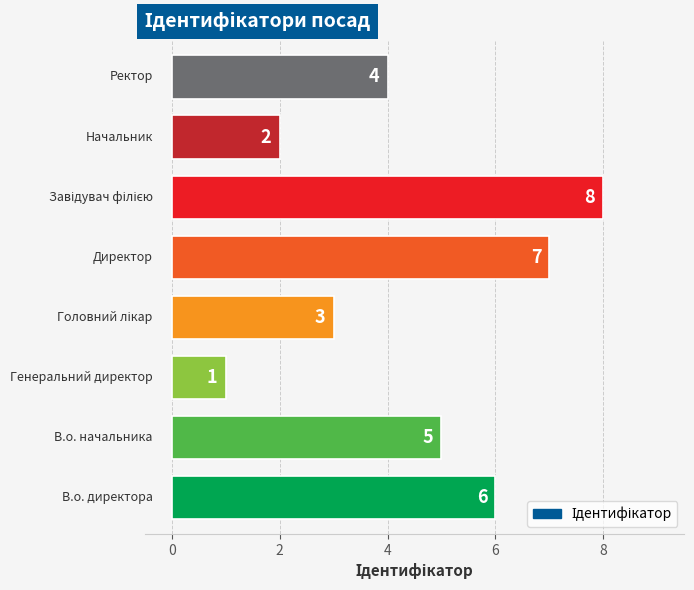

Reading top to bottom, list all the values displayed in this chart.

4	2	8	7	3	1	5	6